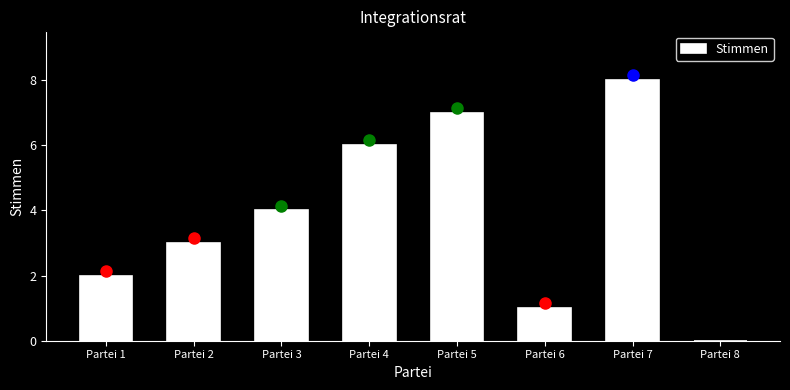

Reading left to right, extract all data points from this chart.

Partei 1=2	Partei 2=3	Partei 3=4	Partei 4=6	Partei 5=7	Partei 6=1	Partei 7=8	Partei 8=0